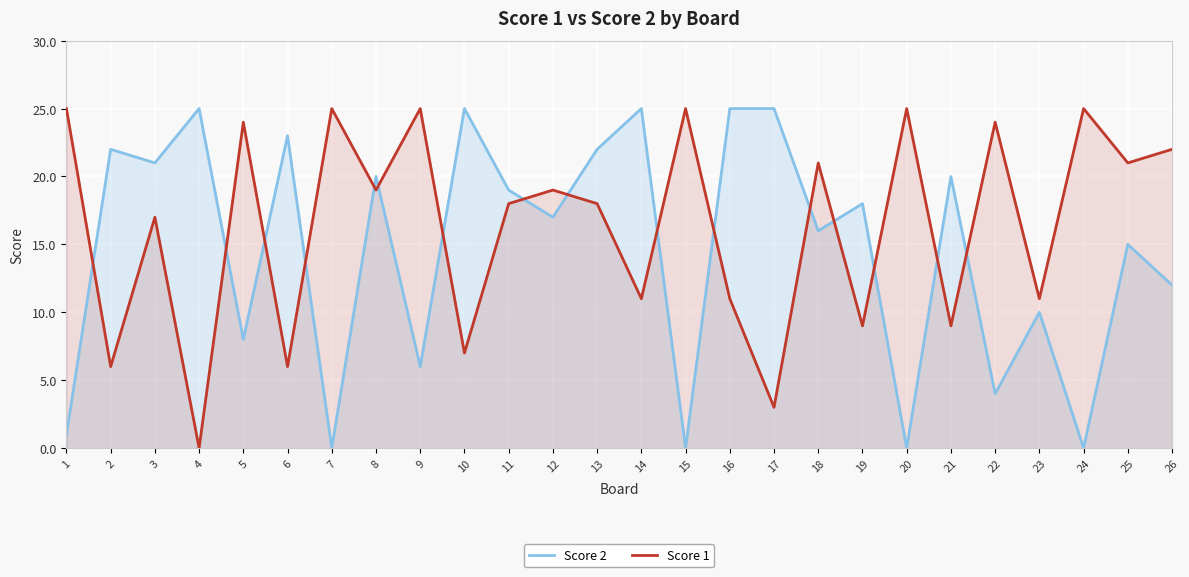

What are all the series names shown in the legend?

Score 2, Score 1